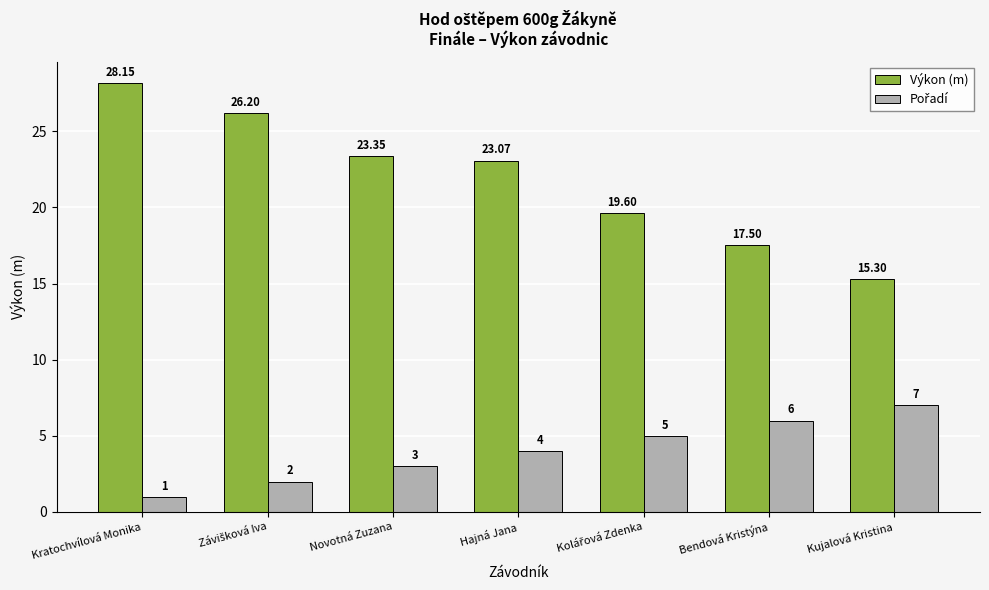

Is it true that Výkon (m) equals 10.9 at Hajná Jana?

False